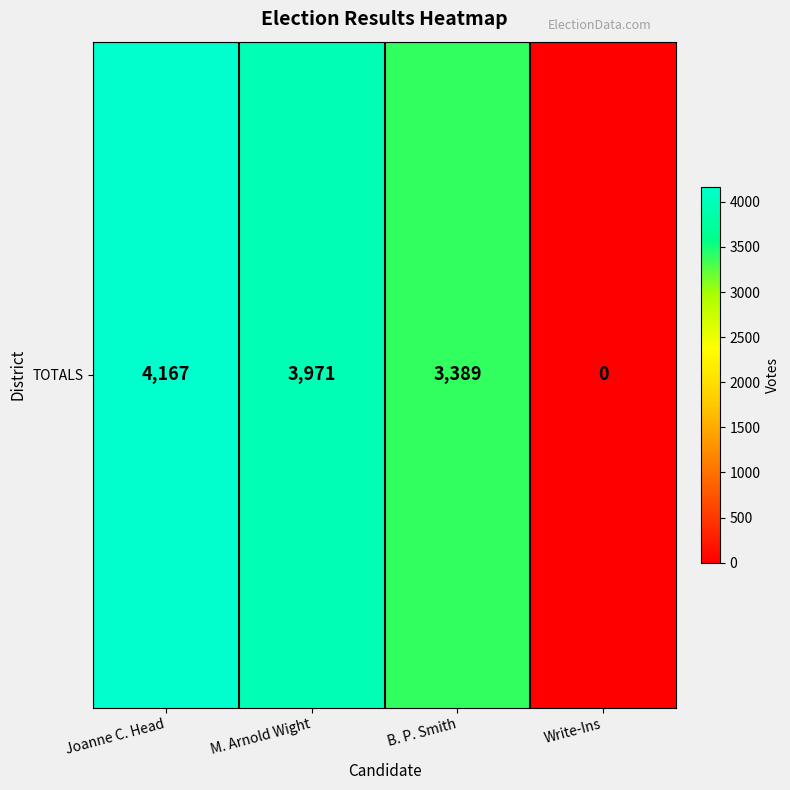

Rank the categories by value from highest to lowest.

Joanne C. Head, M. Arnold Wight, B. P. Smith, Write-Ins